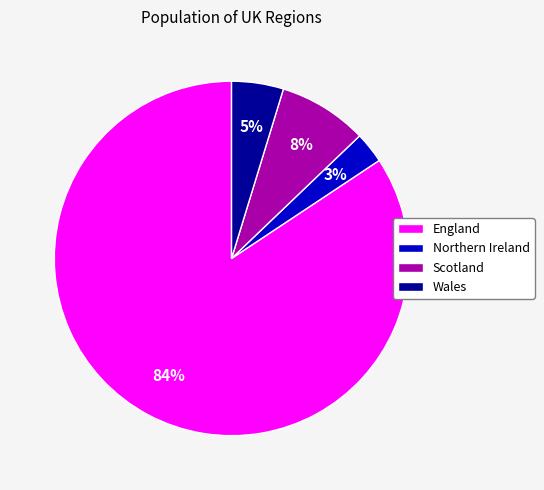

The Northern Ireland slice represents 11% of the pie. True or false?

False